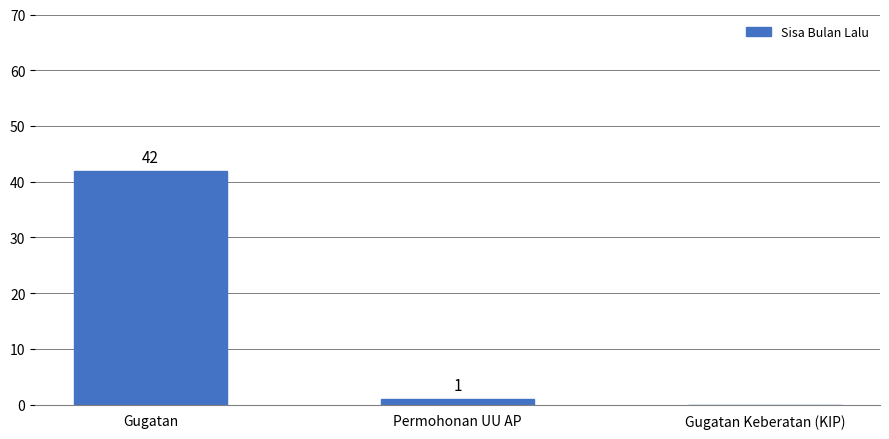

Reading left to right, what are all the values shown in this chart?

42	1	0